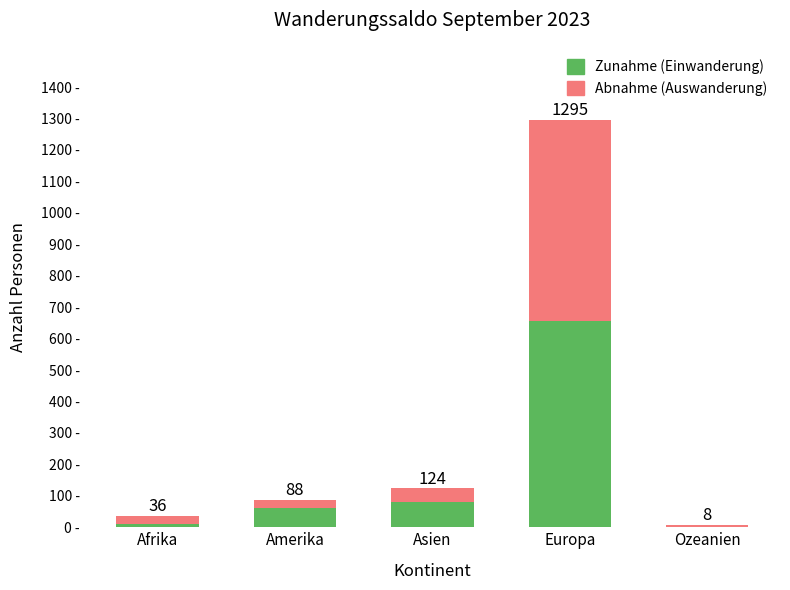

Does the chart contain stacked bars?

Yes